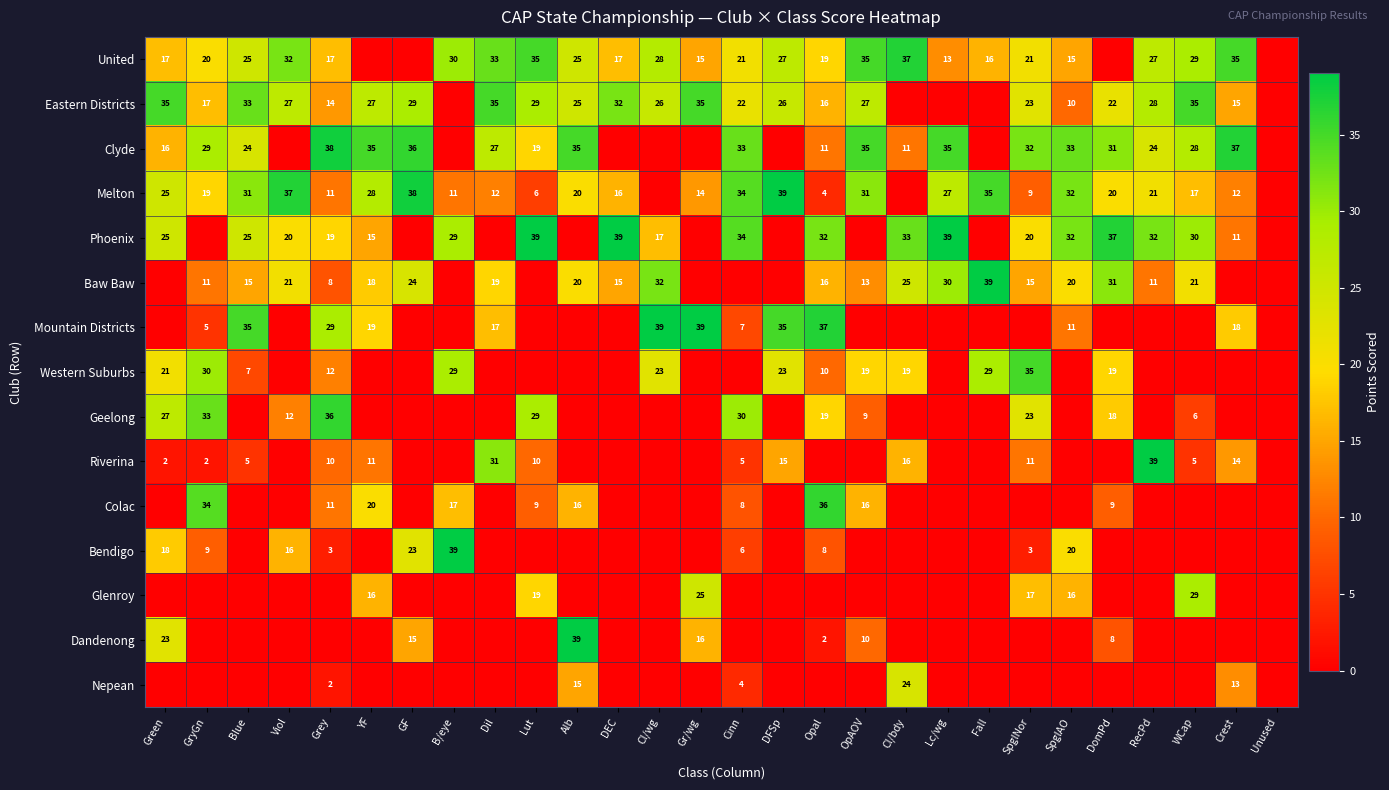

What is the total value across all series at Cl/bdy?

165